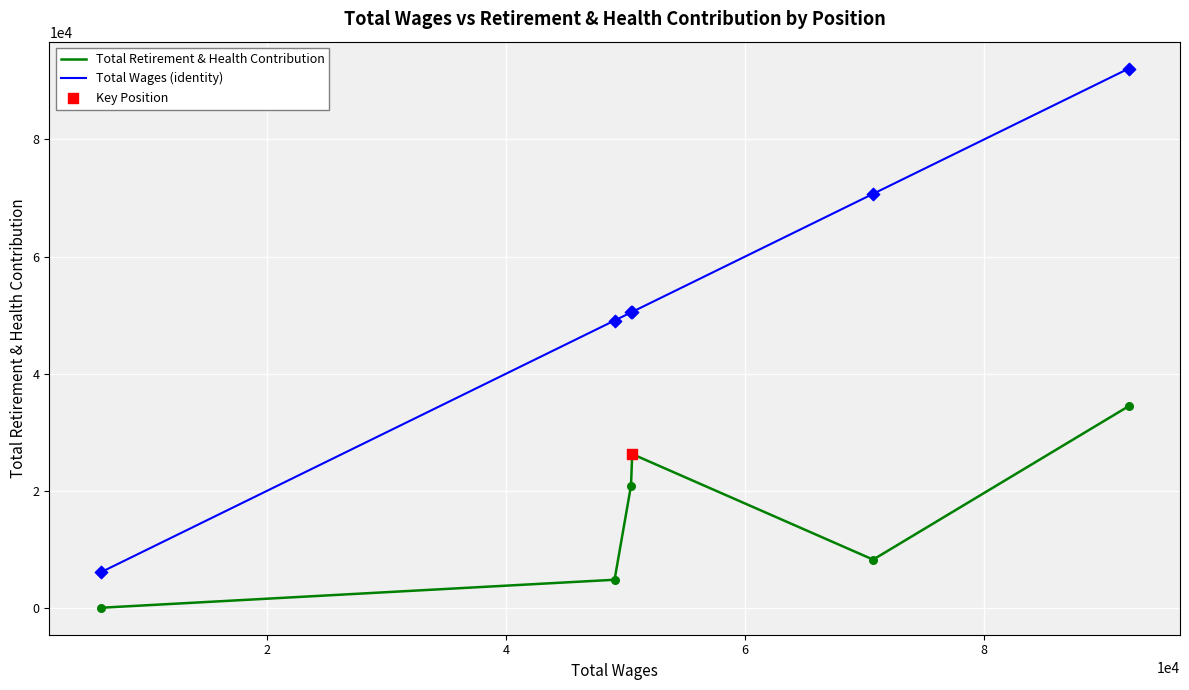

Which series has the largest range (max minus min)?

Total Wages (identity)